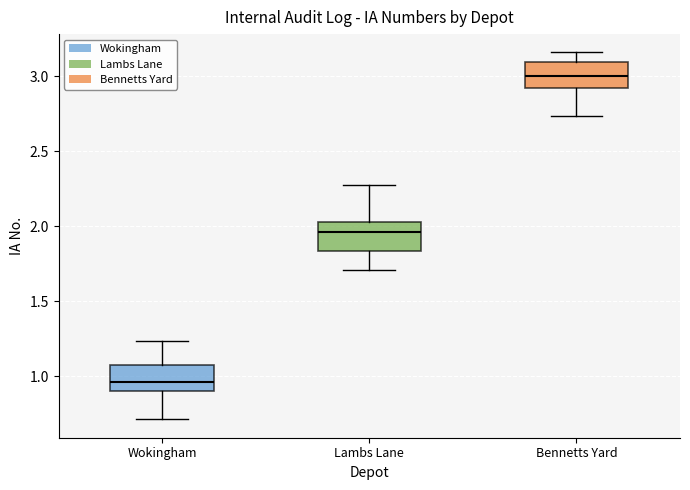

Reading left to right, transcribe this box plot: for each box, give where its median line is, the range the box spans, and where its two whiskers end, as read against the y-axis. The values are not printed on the chart, so give them approximately, as read against the axis.

Wokingham: median 0.95, box 0.90 to 1.10, whiskers 0.70 to 1.25
Lambs Lane: median 1.95, box 1.85 to 2.05, whiskers 1.70 to 2.30
Bennetts Yard: median 3.00, box 2.90 to 3.10, whiskers 2.75 to 3.15